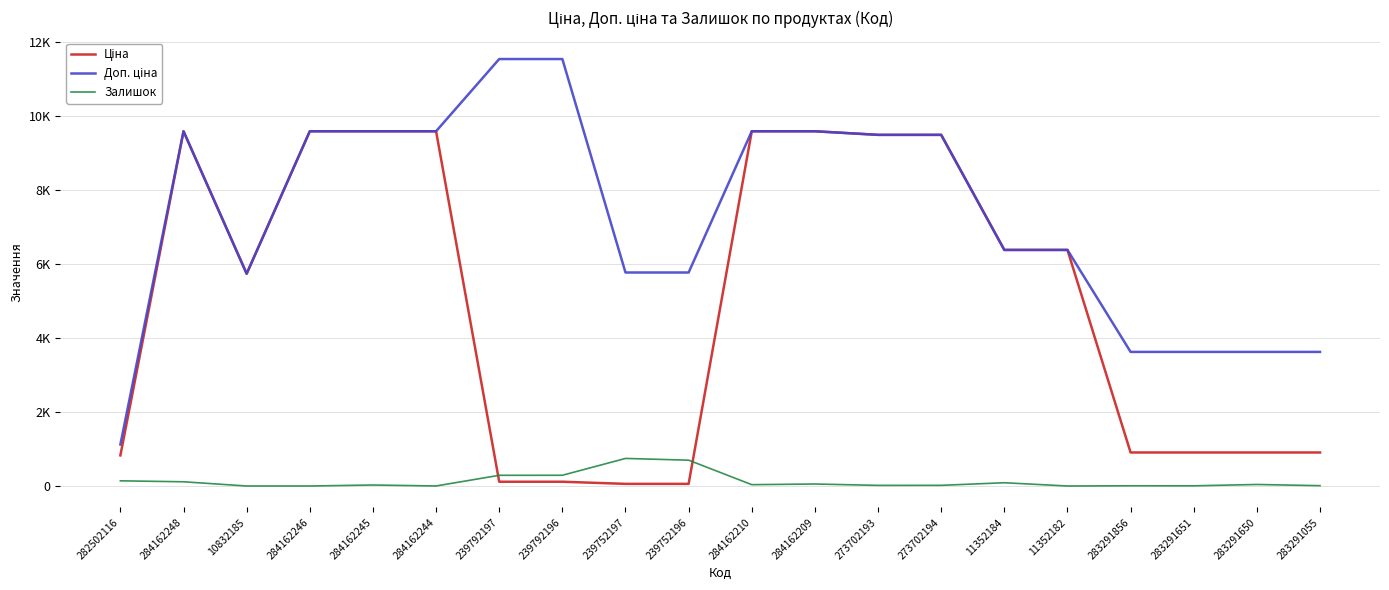

Rank the categories by Ціна value from lowest to highest.

239752197, 239752196, 239792197, 239792196, 282502116, 283291856, 283291651, 283291650, 283291055, 10832185, 11352184, 11352182, 273702193, 273702194, 284162248, 284162246, 284162245, 284162244, 284162210, 284162209